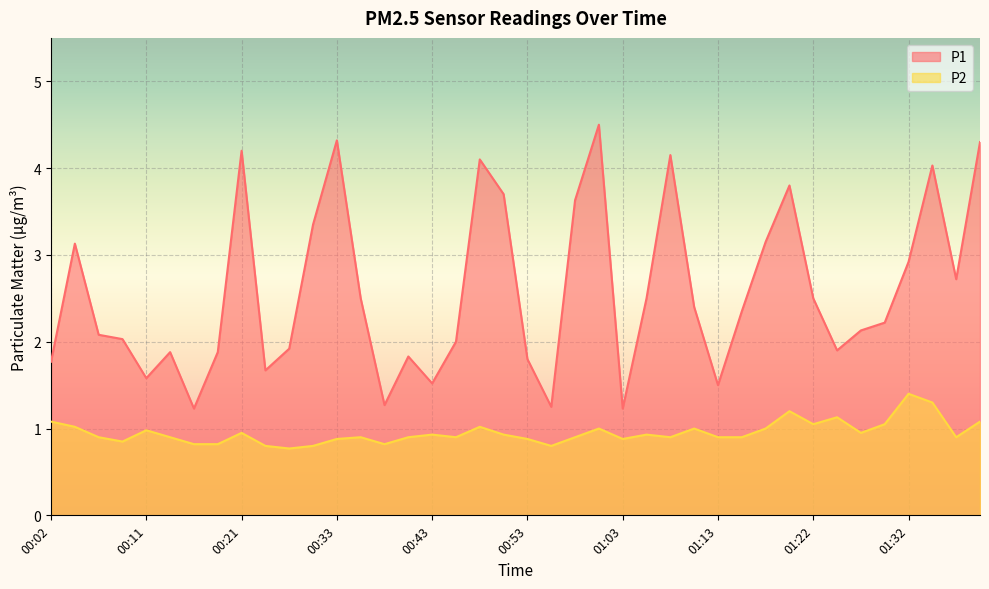

What is the label of the 35th point from the left?

01:27